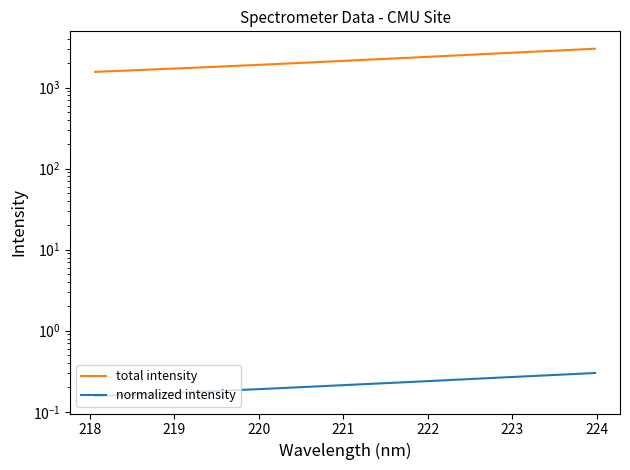

What is the difference between the maximum and minimum values in the total intensity series?

1451.1